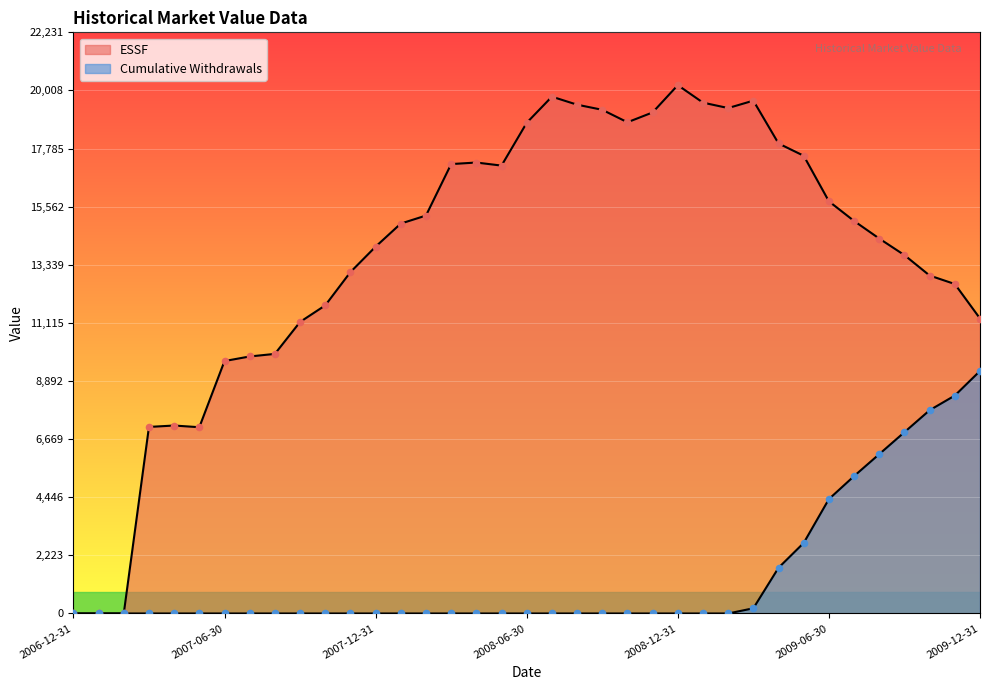

Which series has the largest total across all categories?

ESSF